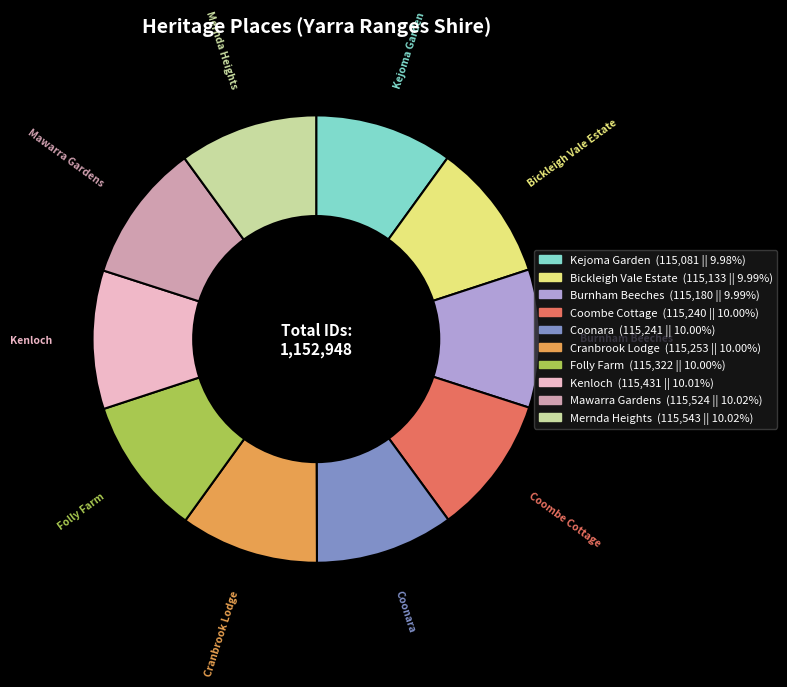

Approximately how many times larger is the value at Kejoma Garden compared to Burnham Beeches?

1.0